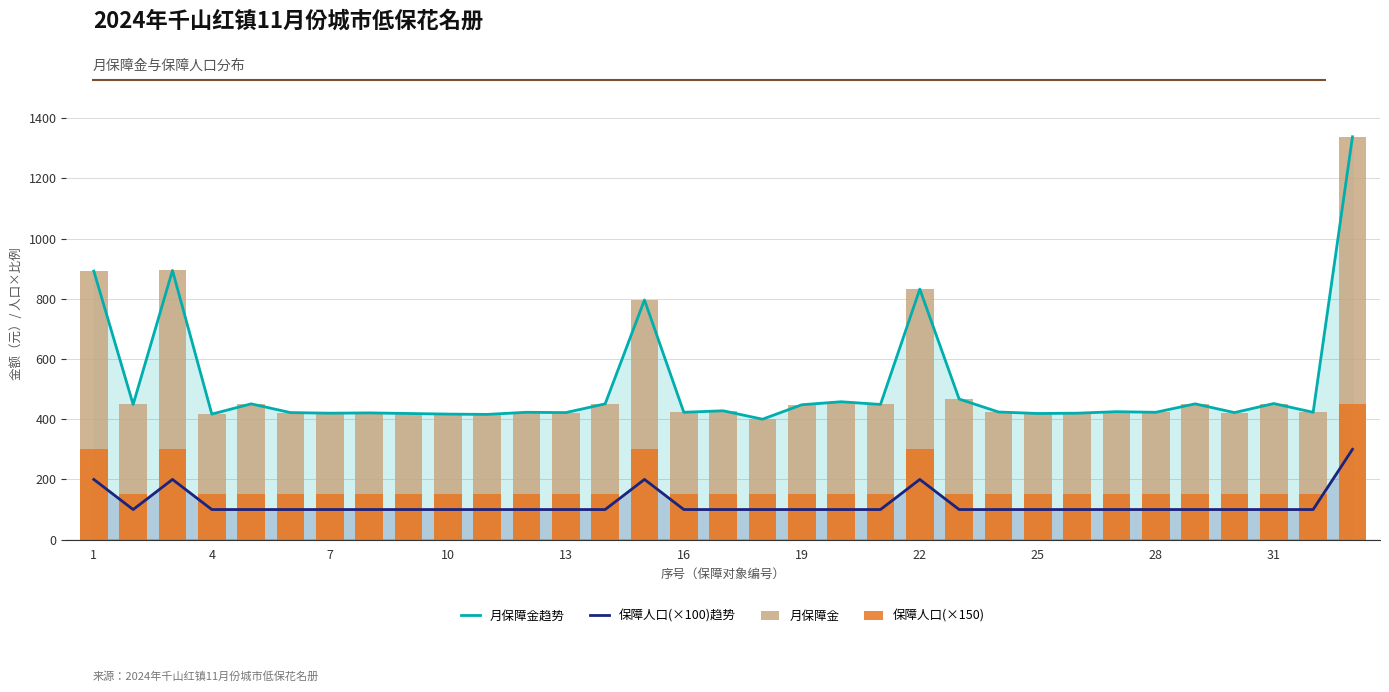

What is the average value of the 月保障金趋势 series?

509